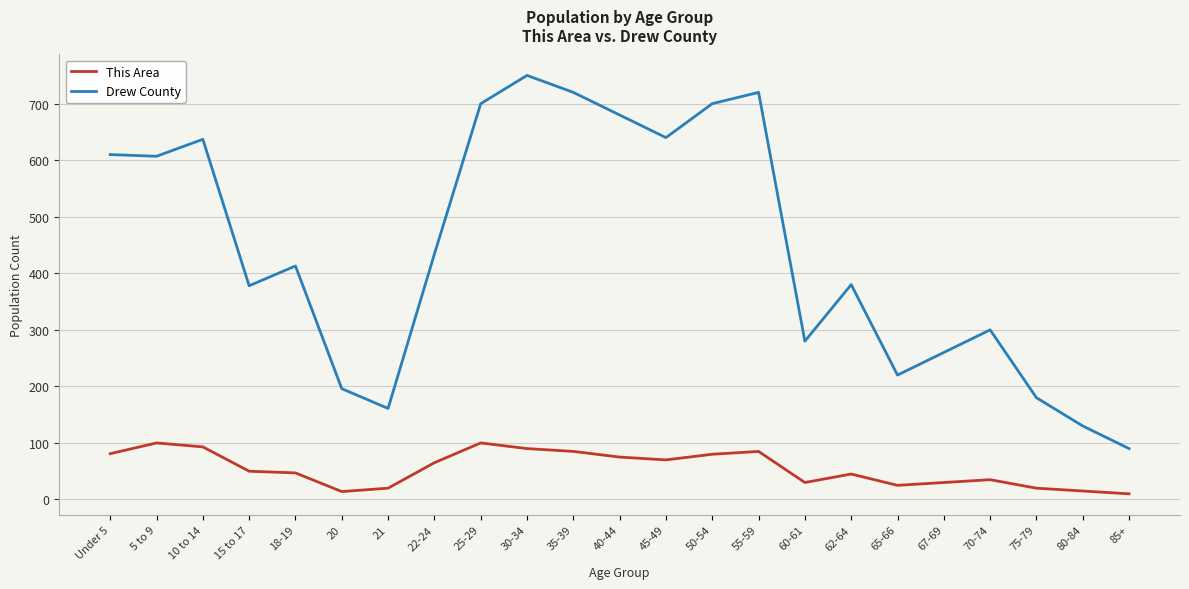

Does the chart display data point markers on the line(s)?

No